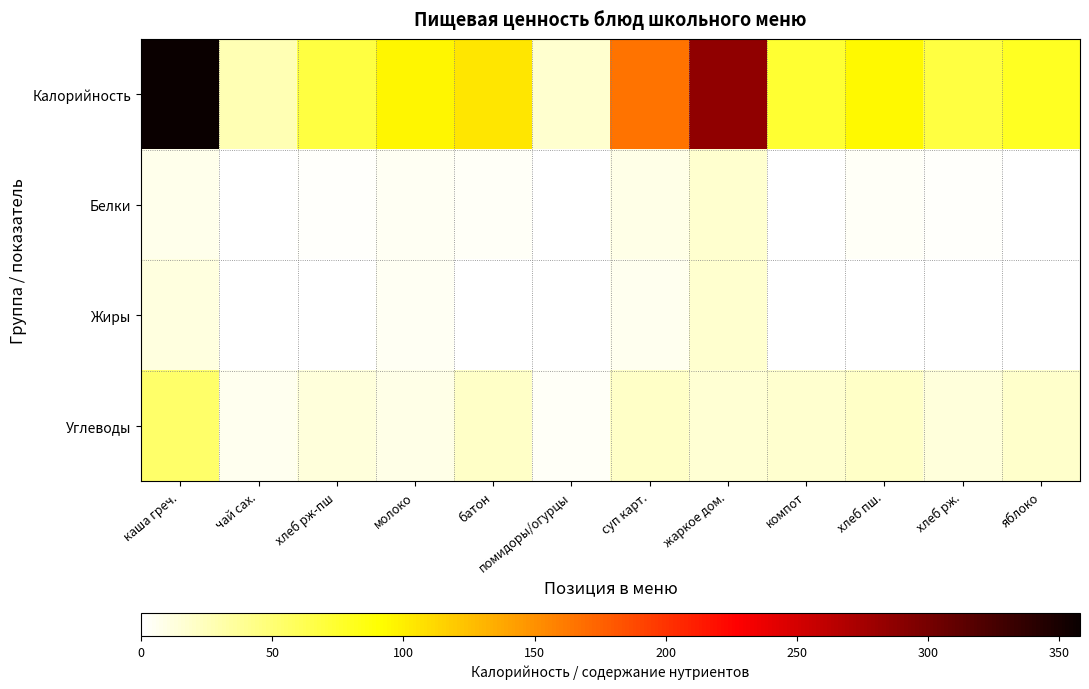

List the series in order of their peak value, highest first.

Калорийность, Углеводы, Белки, Жиры